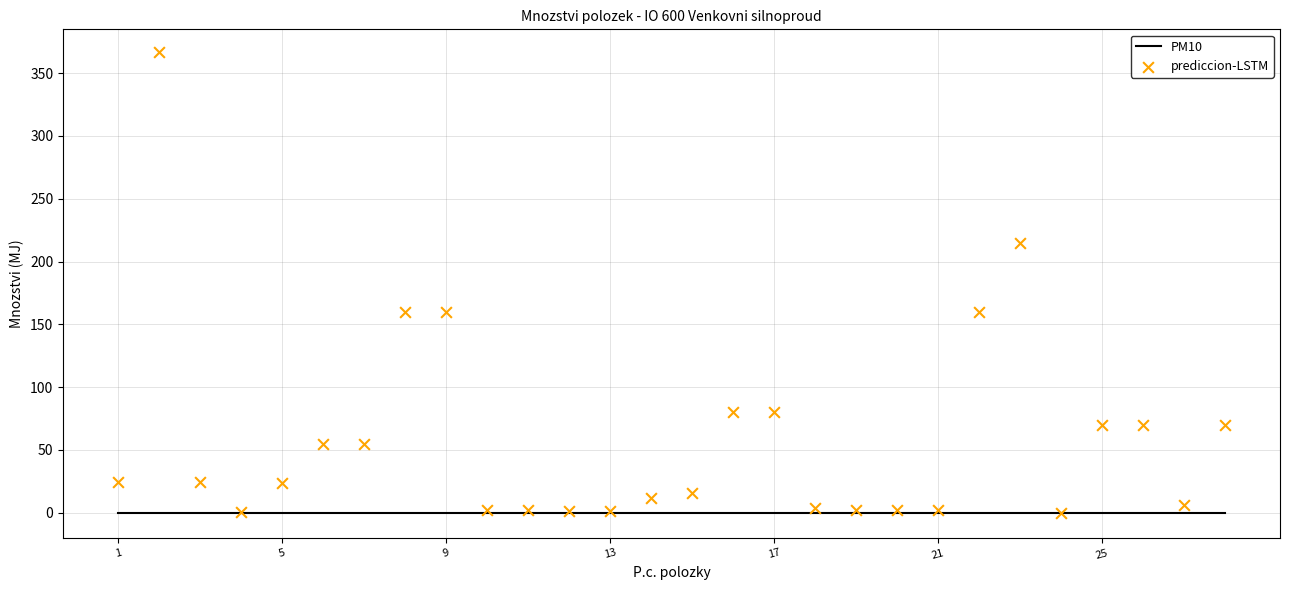

What is the total value across all series at 11?

1.0